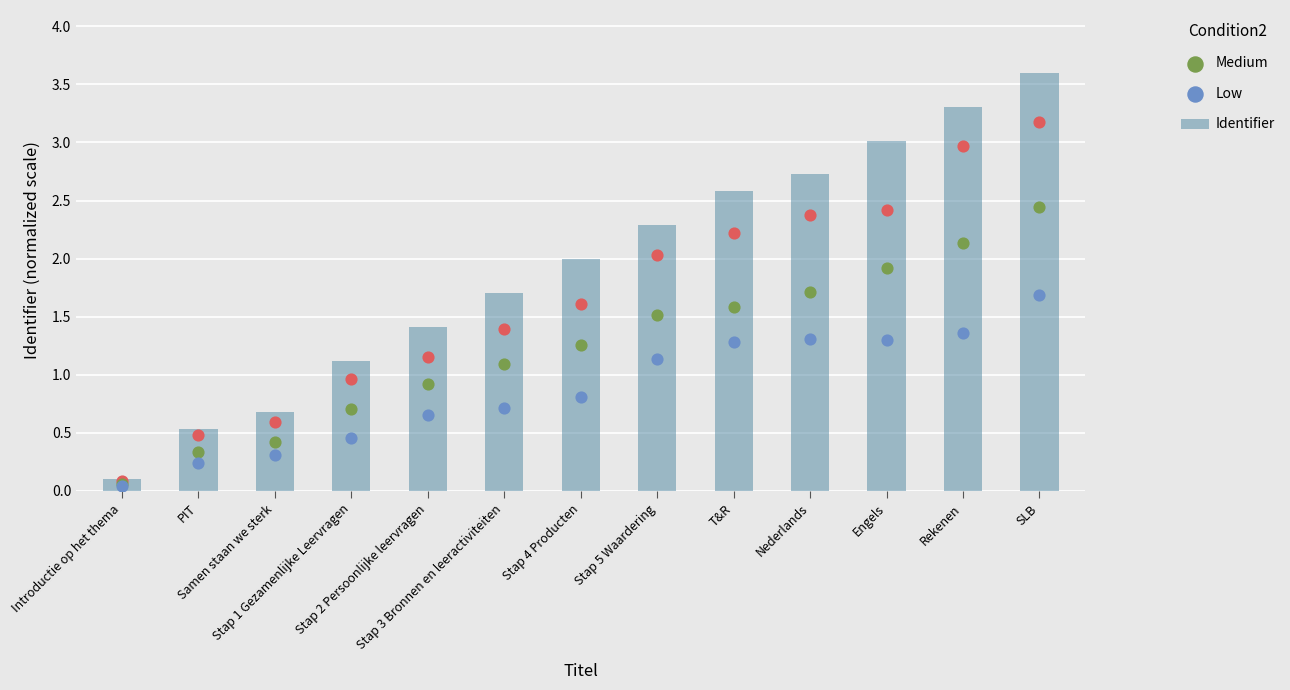

Which series reaches the maximum Y coordinate?

Identifier